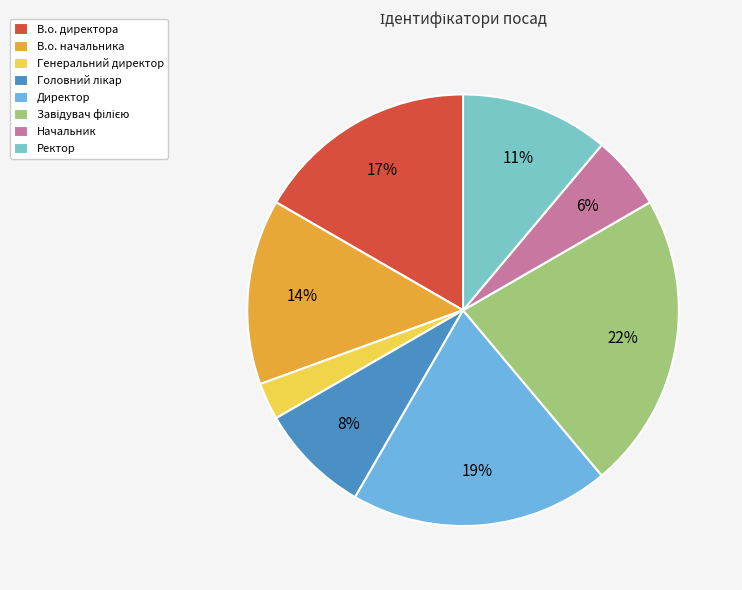

Rank the categories by value from highest to lowest.

Завідувач філією, Директор, В.о. директора, В.о. начальника, Ректор, Головний лікар, Начальник, Генеральний директор